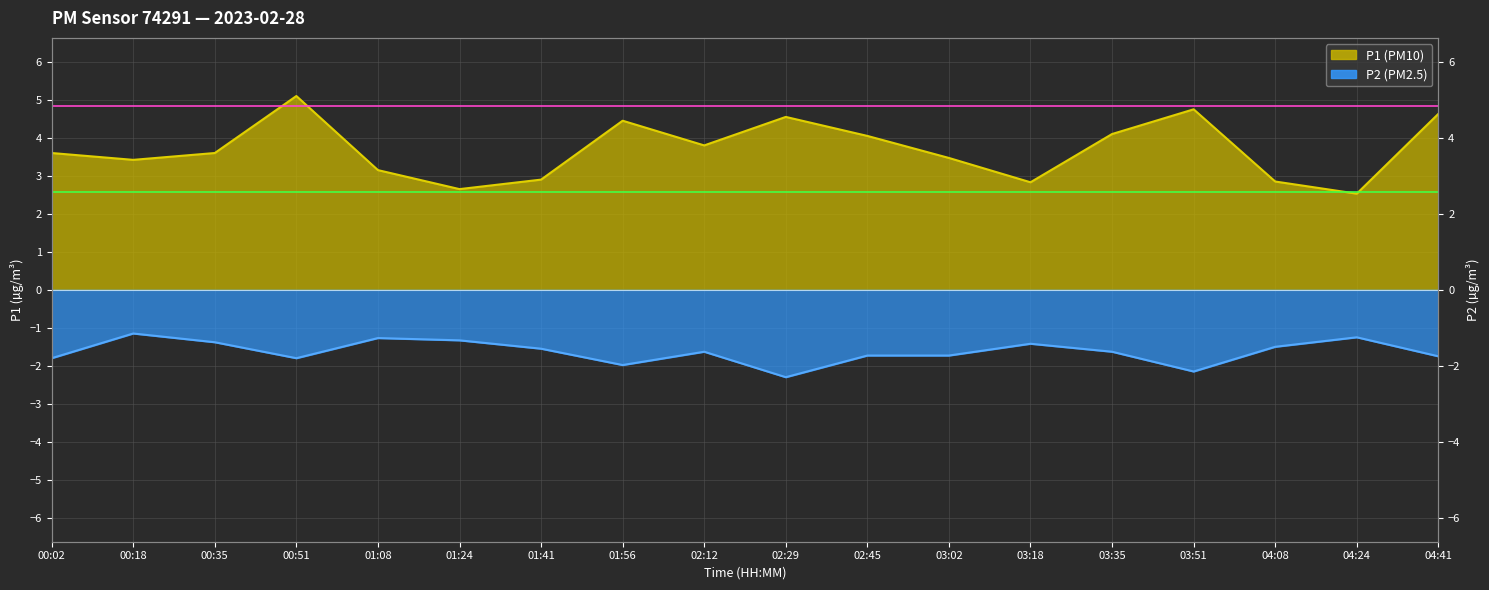

Where is the first local maximum for P2?

00:18